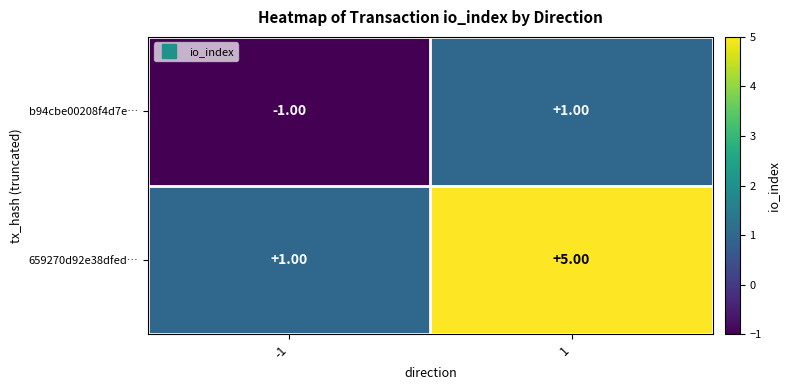

Which category has the lowest value across all series?

-1